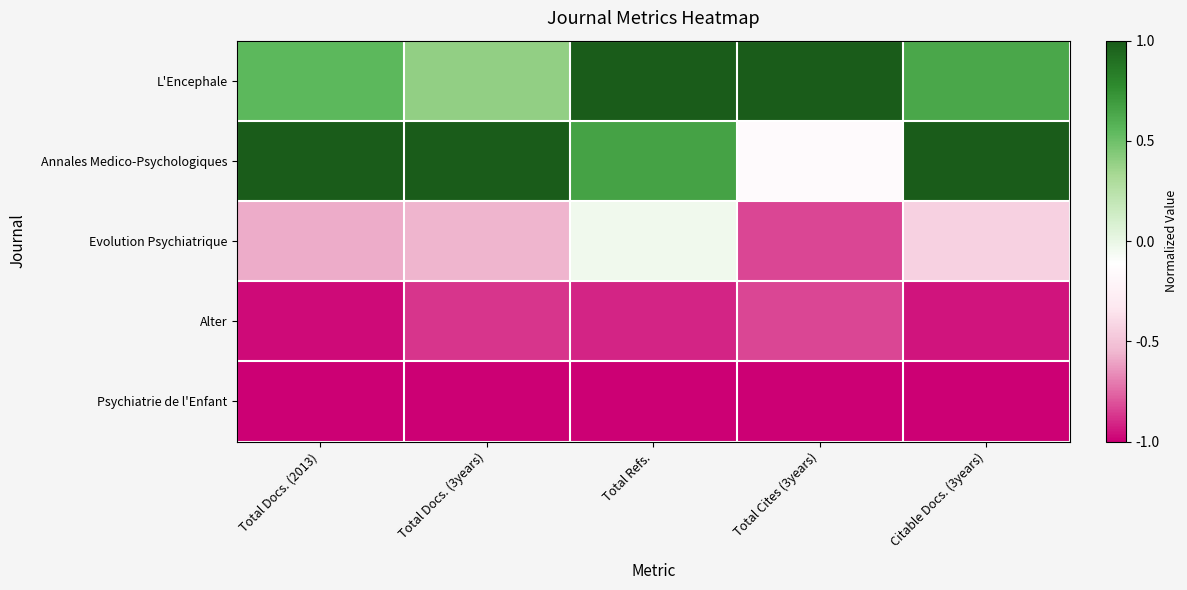

How many data points does each series have?

5